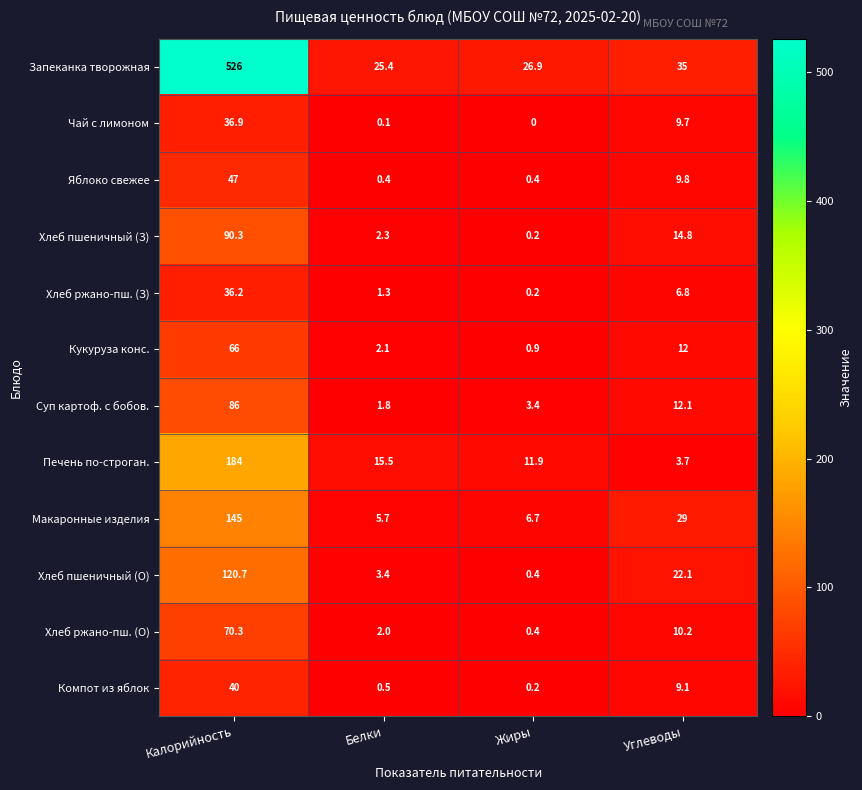

What is the maximum value shown in the chart?

526.0